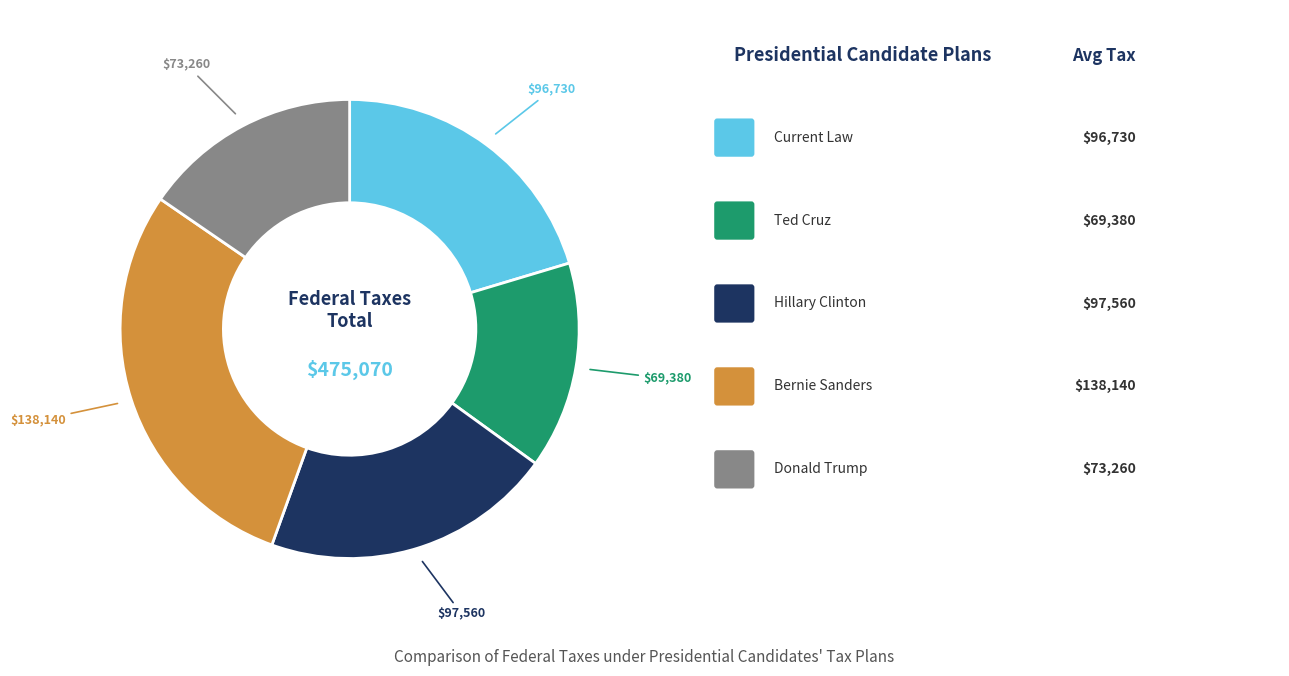

Is there a majority slice in this chart?

No